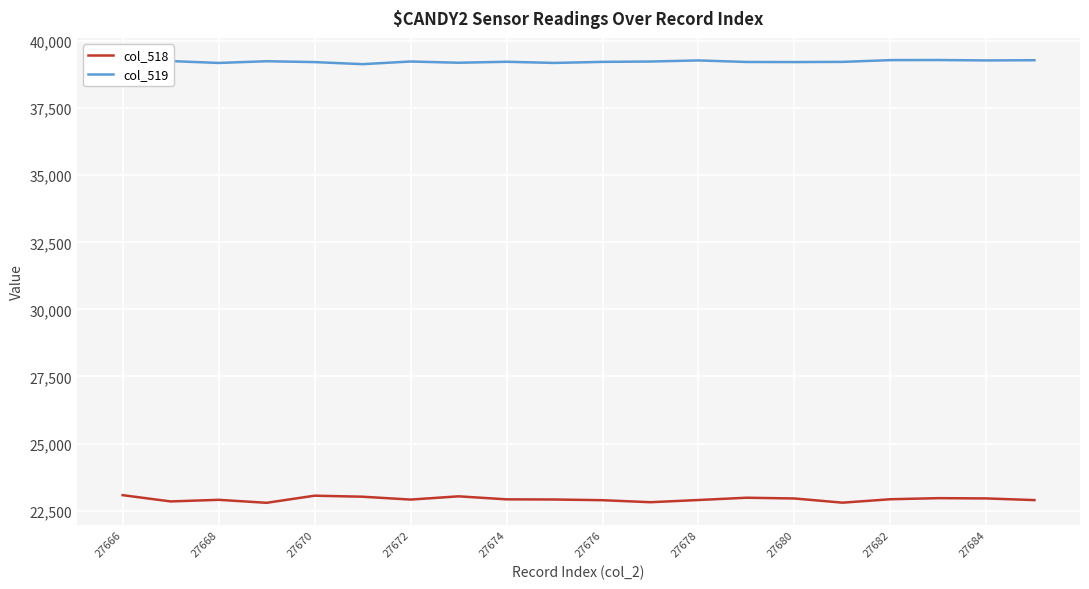

Which series has the widest spread of values?

col_518